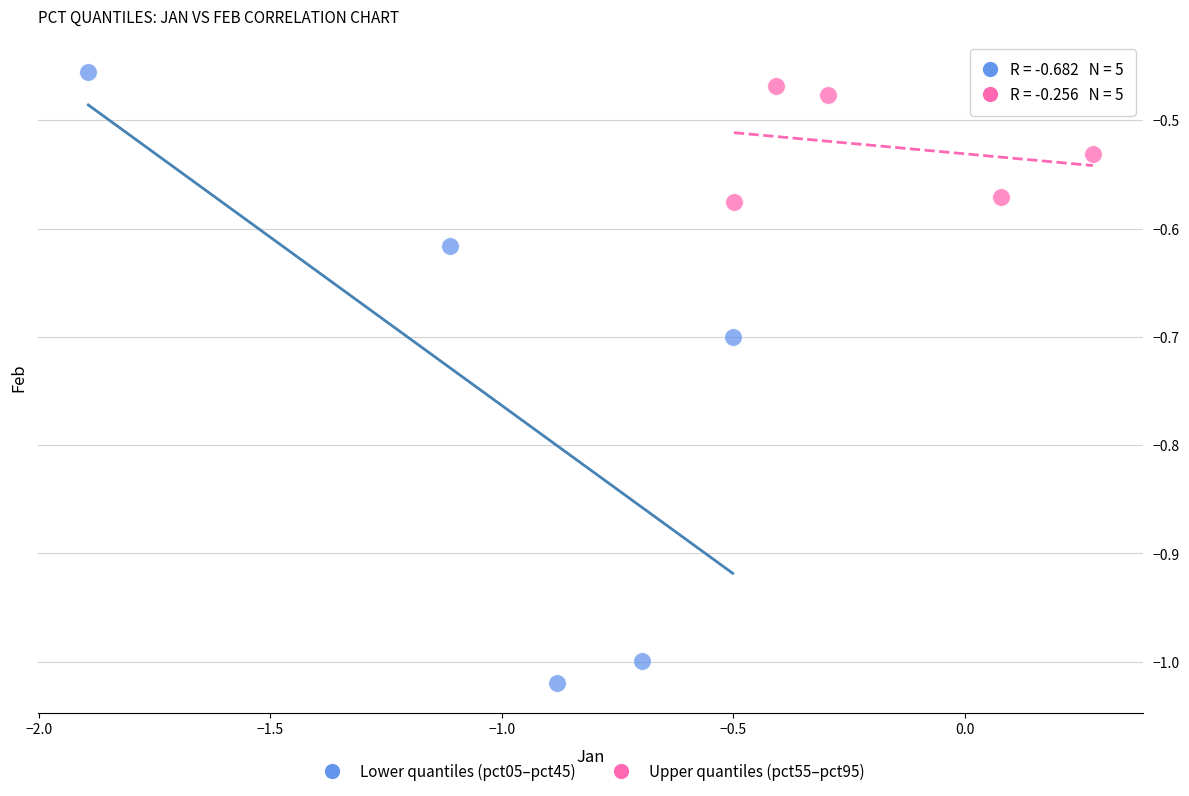

Which series contains the lowest Y value?

Lower quantiles (pct05–pct45)